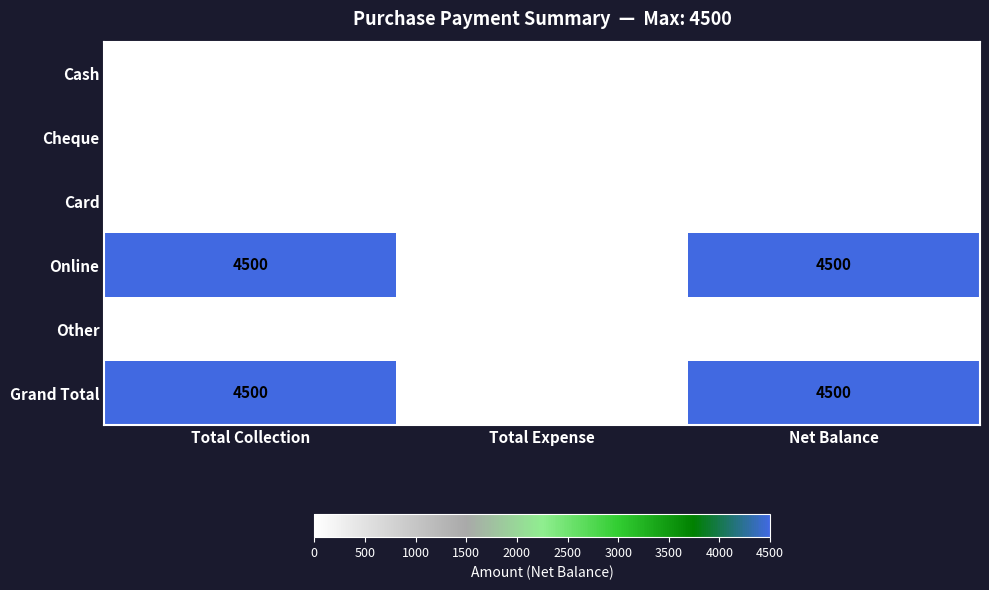

What is the average value of the Online series?

3000